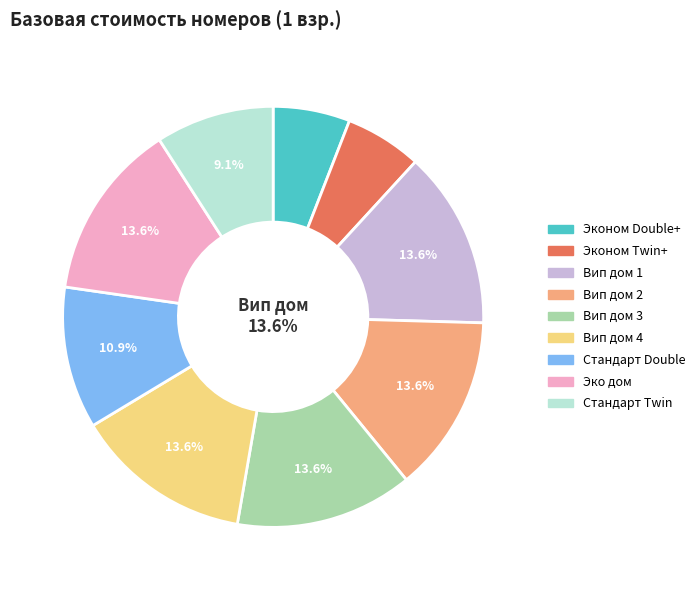

To the nearest percent, what is the combined percentage of Вип дом 4 and Стандарт Twin?

23%